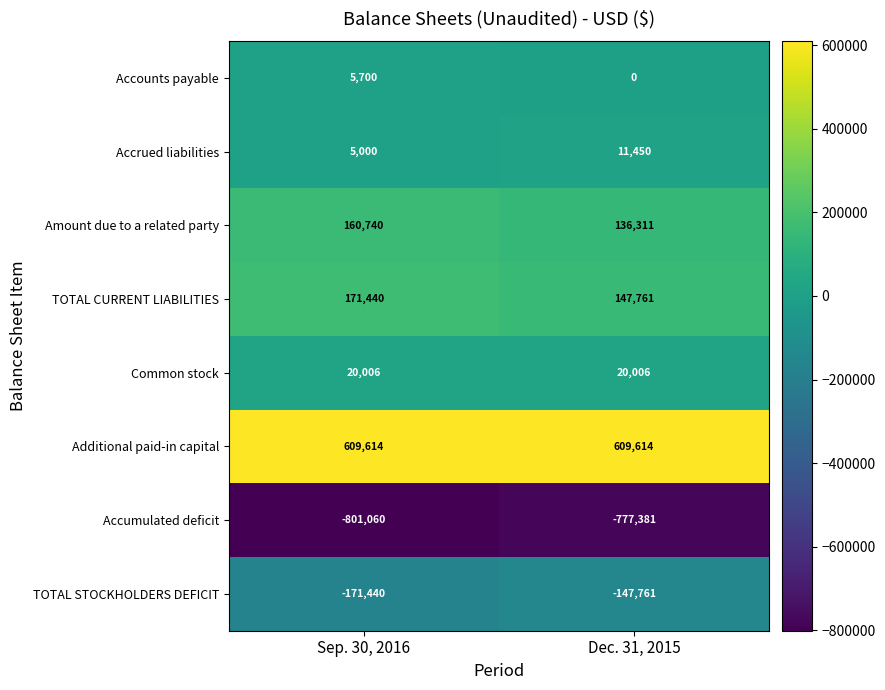

What is the minimum value shown in the chart?

-801060